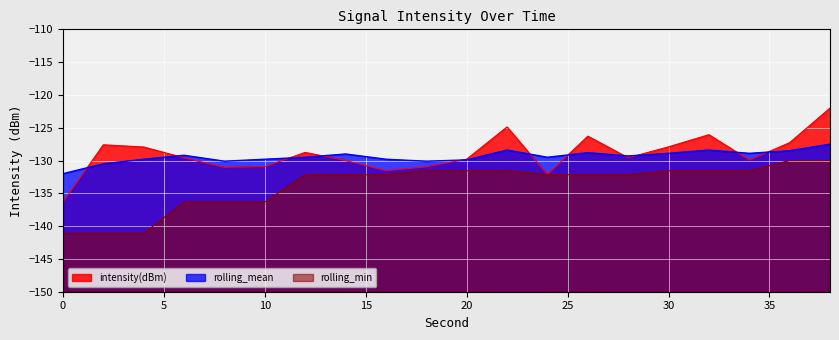

What is the value of the intensity(dBm) point at the 13th from the left?

-132.2